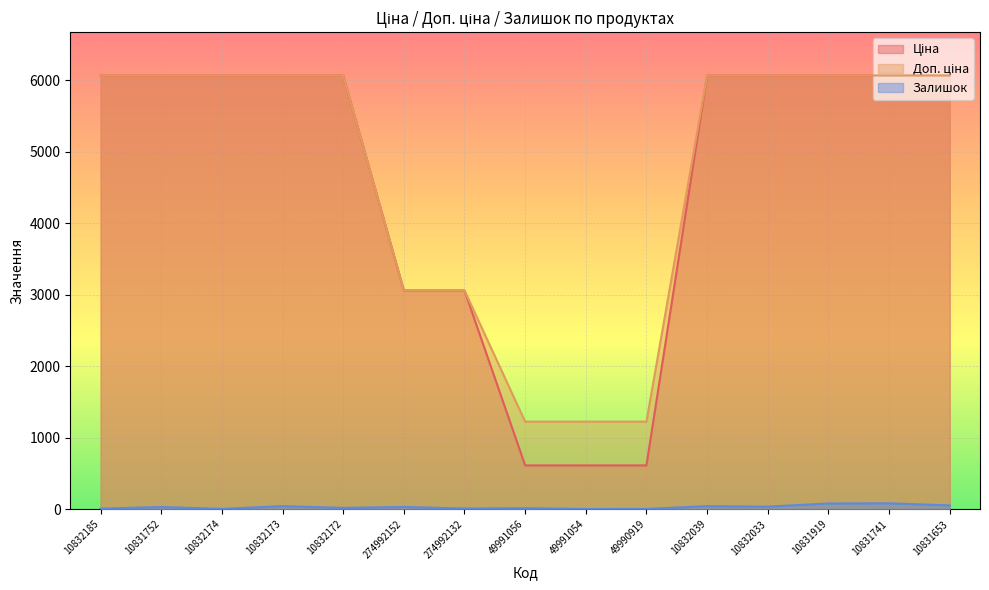

What is the difference between the maximum and minimum values in the Ціна series?

5454.6